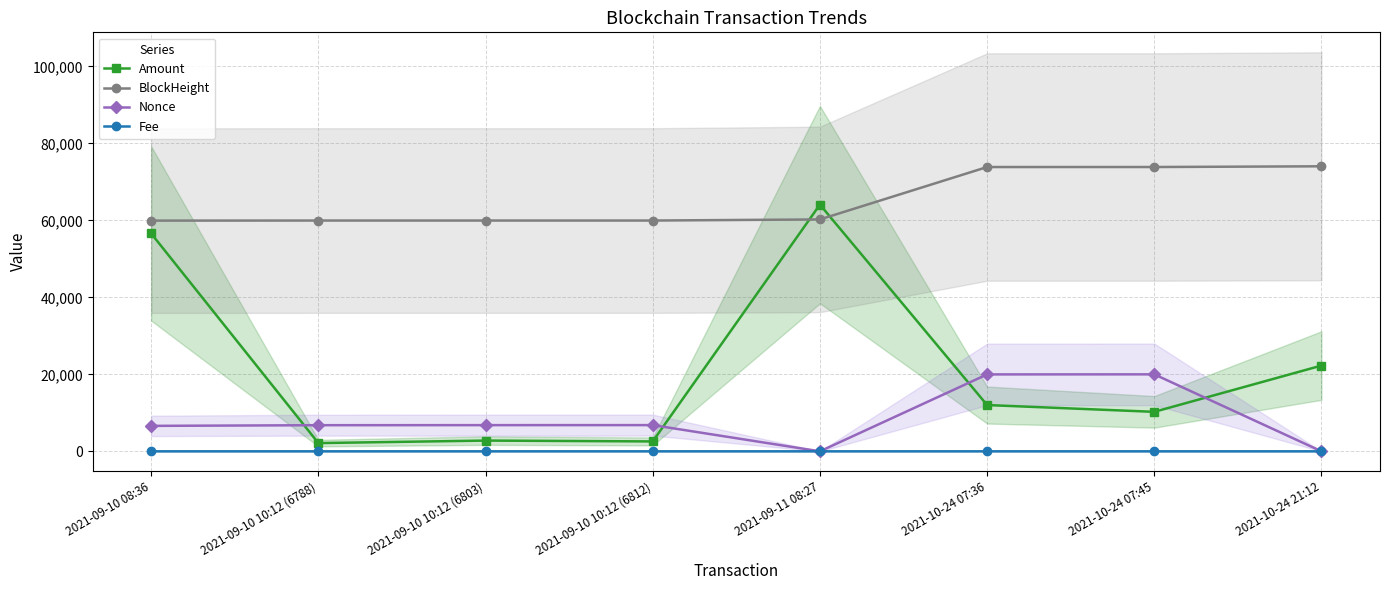

Which series has the largest total across all categories?

BlockHeight